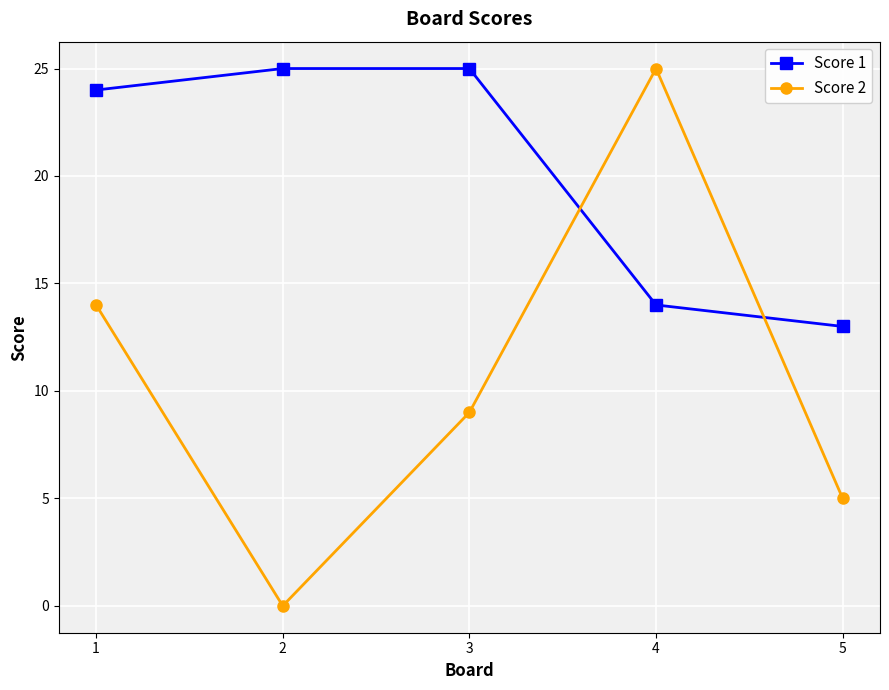

Is it true that Score 1 equals 25 at 2?

True